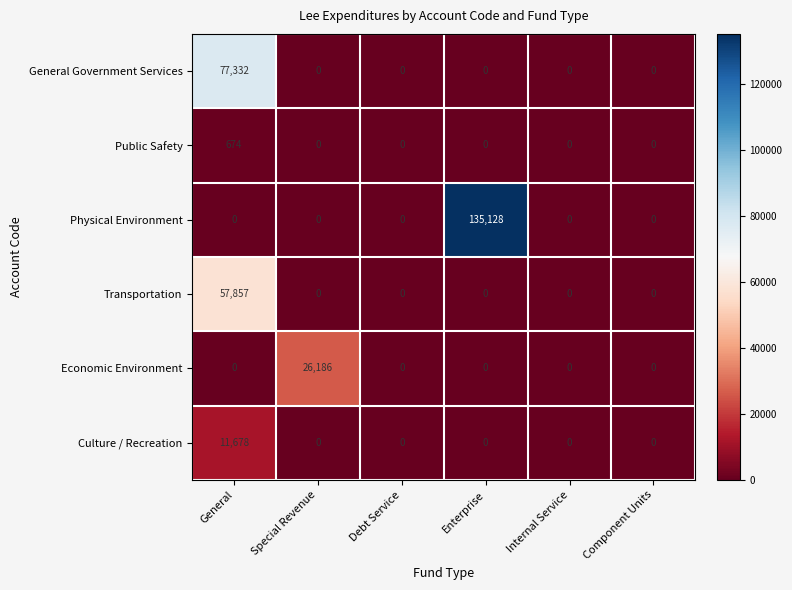

At how many categories does at least one series exceed 10816?

3